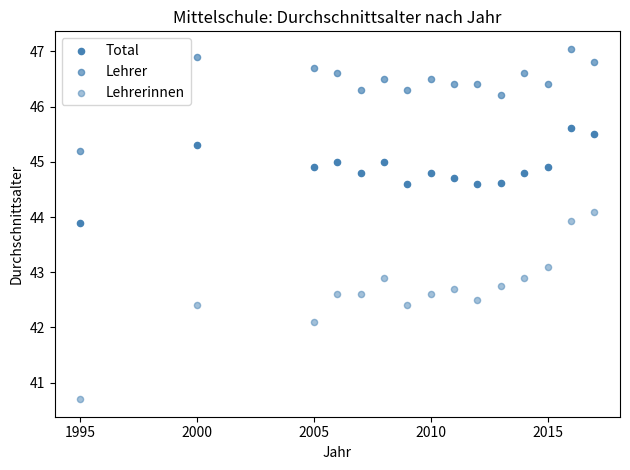

How many points are shown in the scatter plot?

45